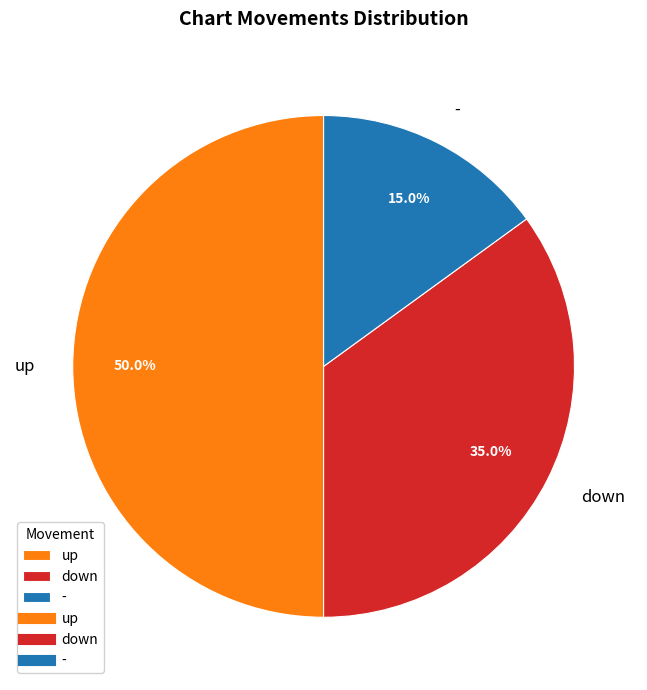

Which slice is the largest?

up